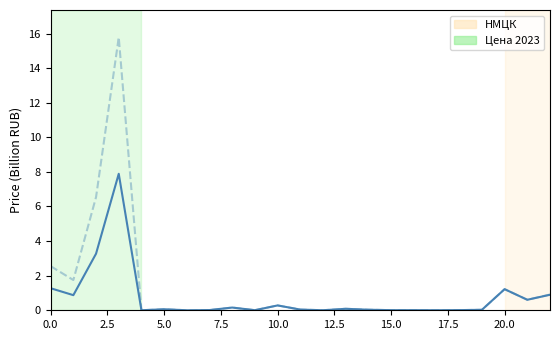

What is the greatest value displayed?

15.8